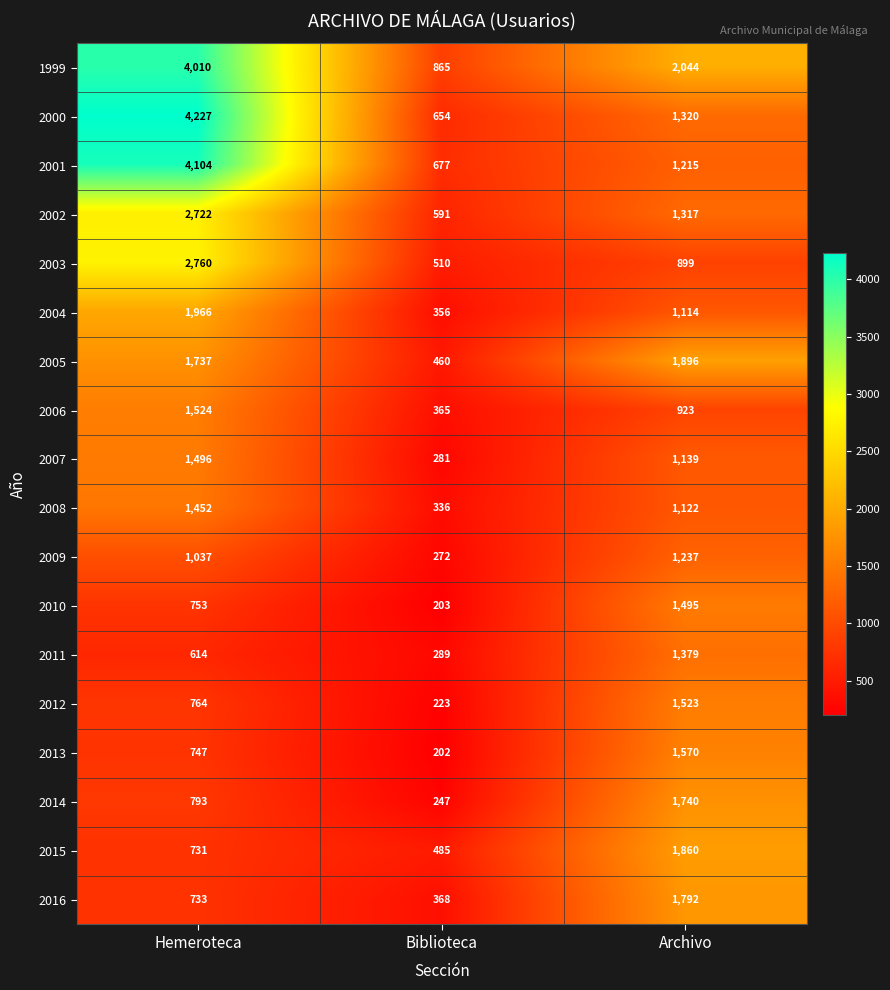

True or false: 2003 has a value of 739 at Biblioteca.

False